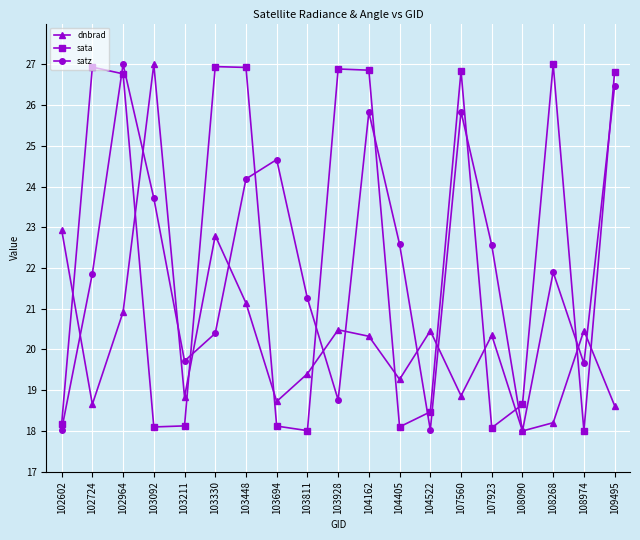

Where is sata nearest to the value 22?

108090